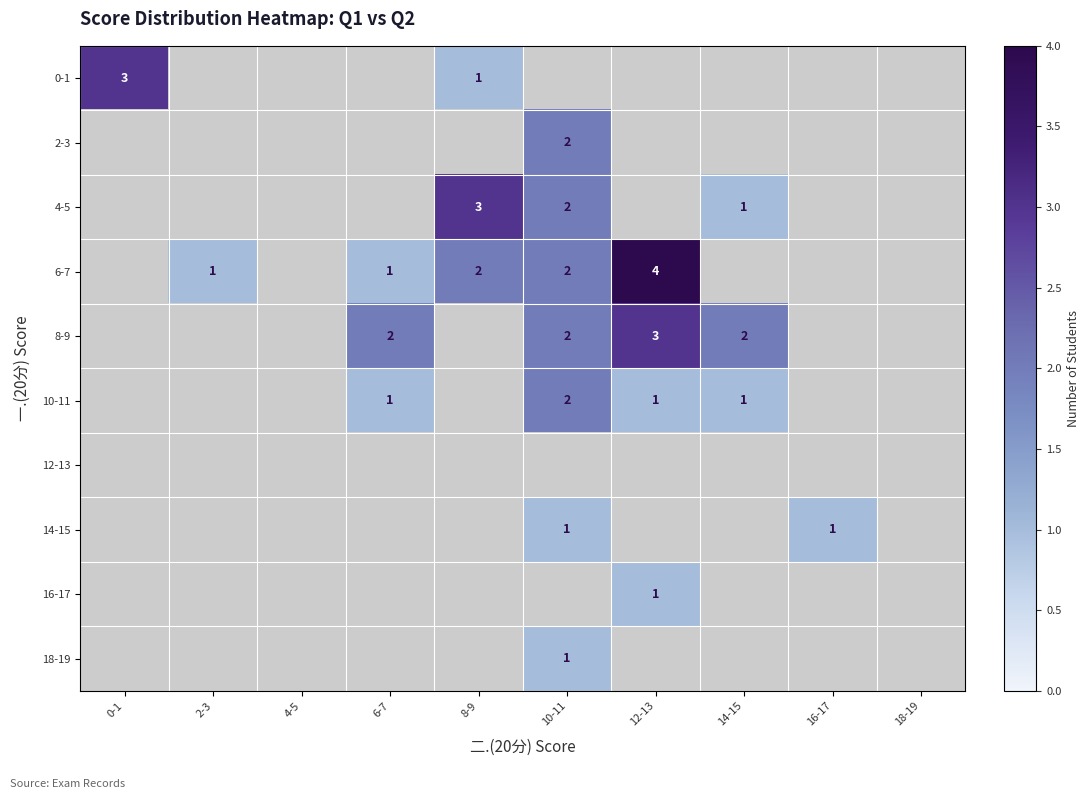

The value of 8-9 at 14-15 is 2. True or false?

True